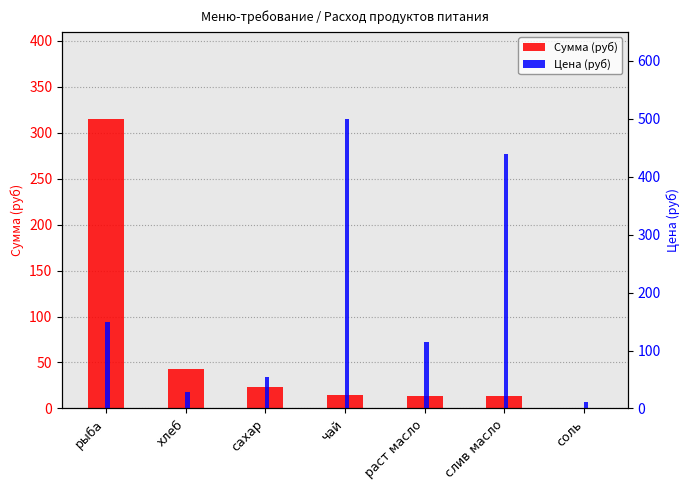

At which label is Цена (руб) closest to 256?

рыба